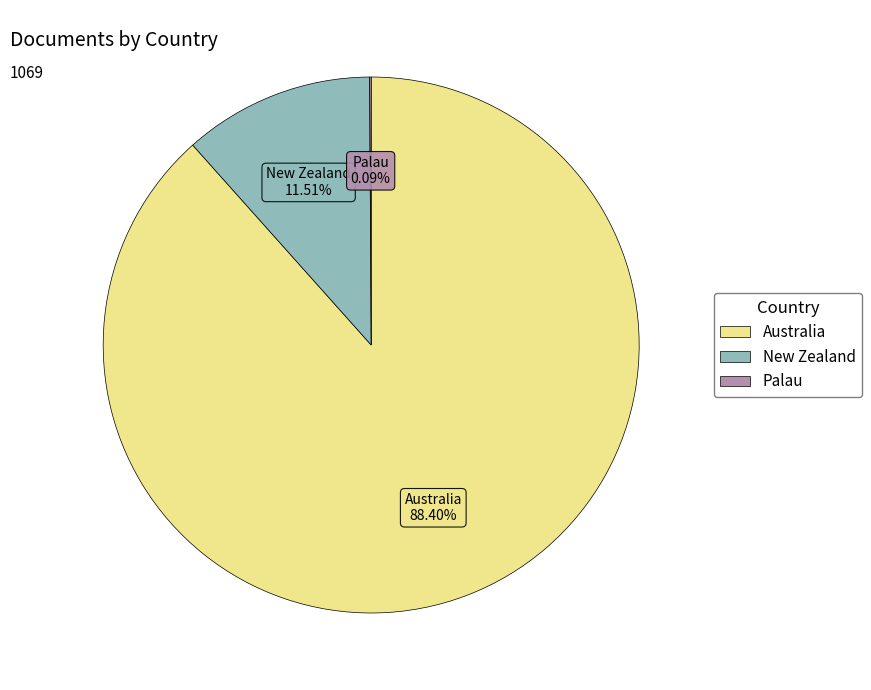

What portion of the pie excludes New Zealand?

88.5%